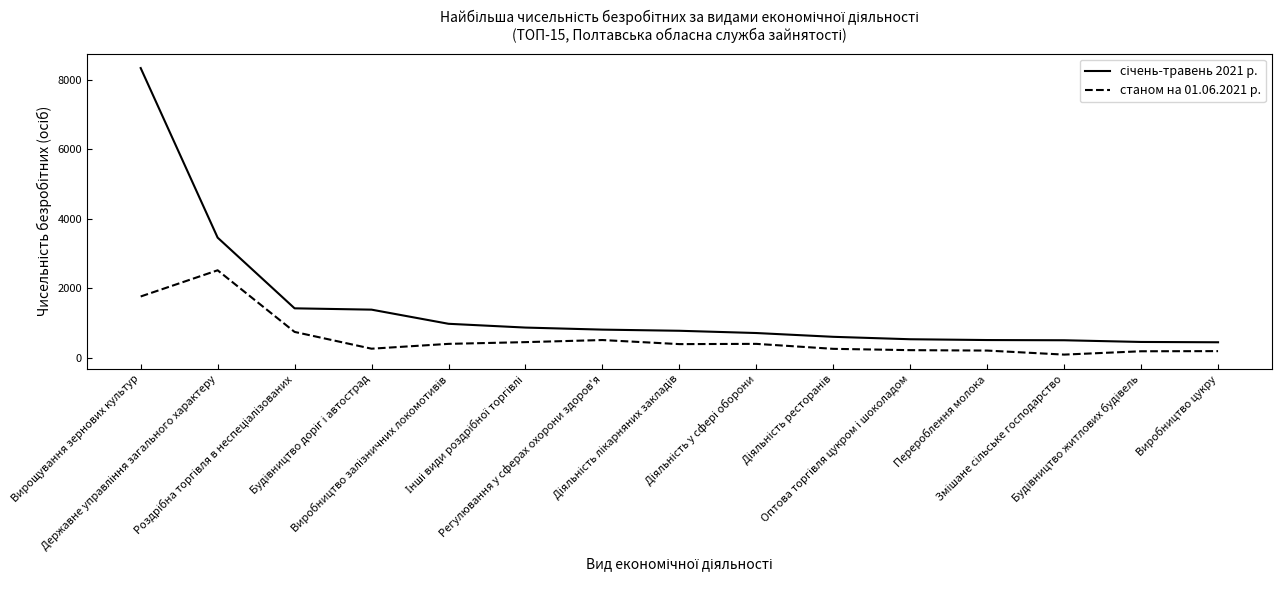

What is the maximum value shown in the chart?

8337